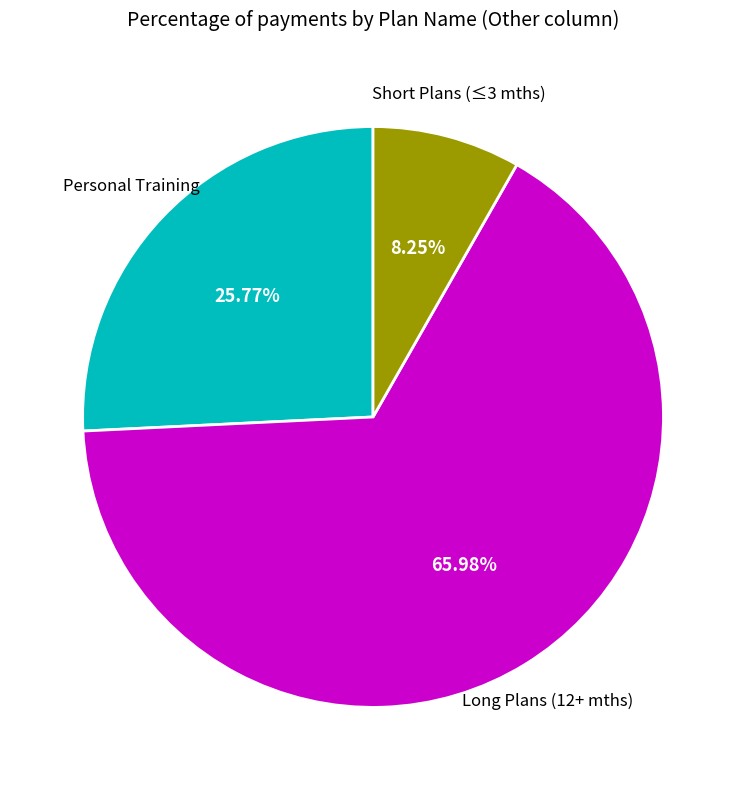

Is there any slice that represents more than half of the pie?

Yes